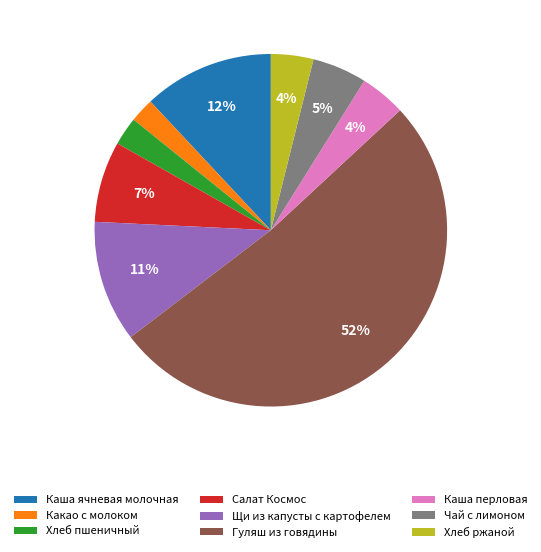

What is the ratio of the value at Каша ячневая молочная to the value at Щи из капусты с картофелем?

1.1